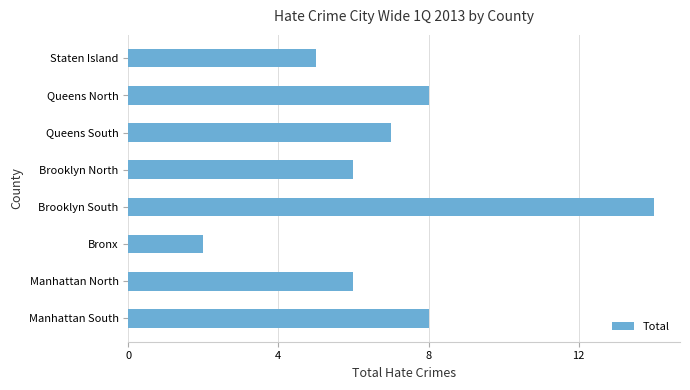

Which category has the lowest value across all series?

Bronx